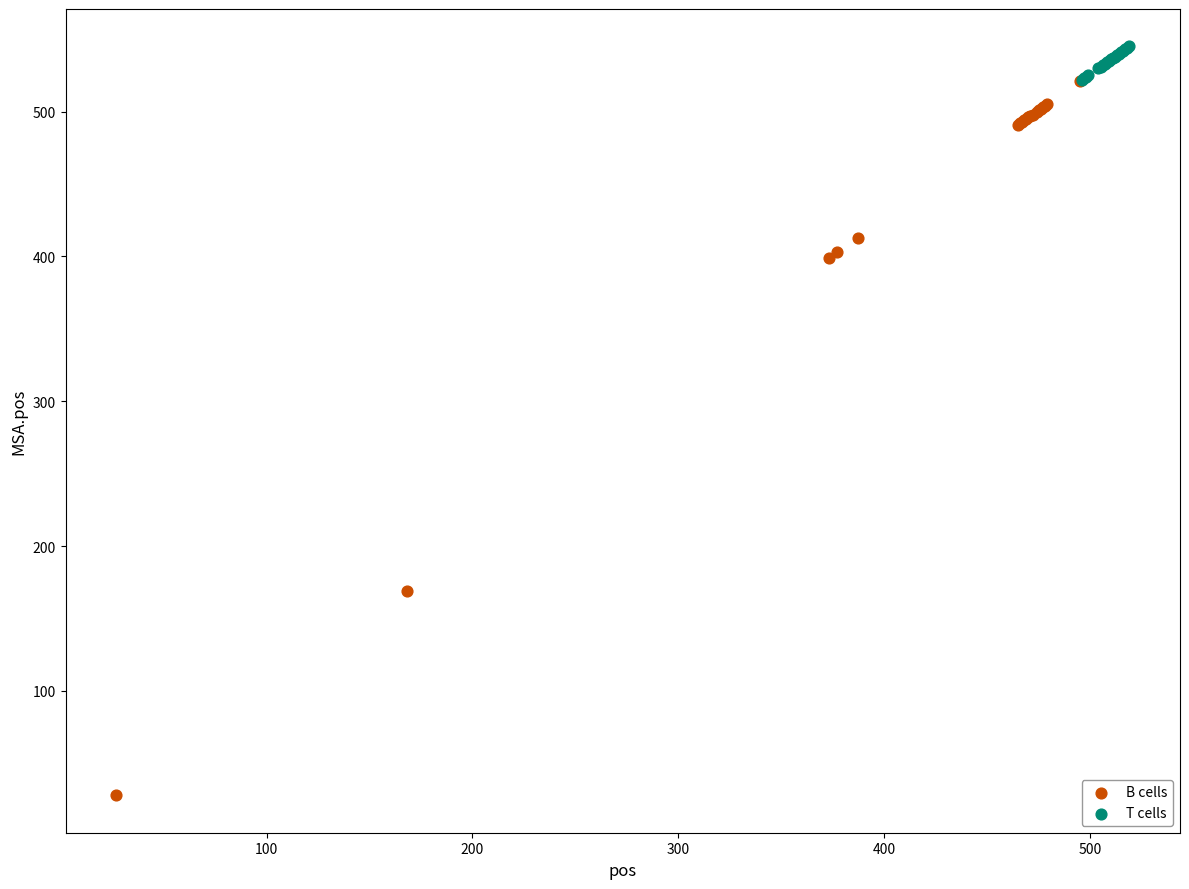

Which series contains the lowest Y value?

B cells